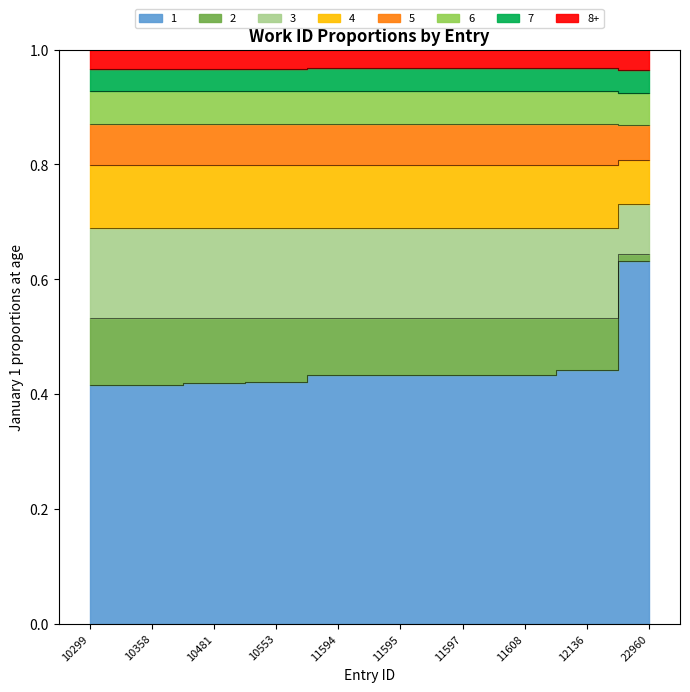

How many values are between 0 and 1?

10